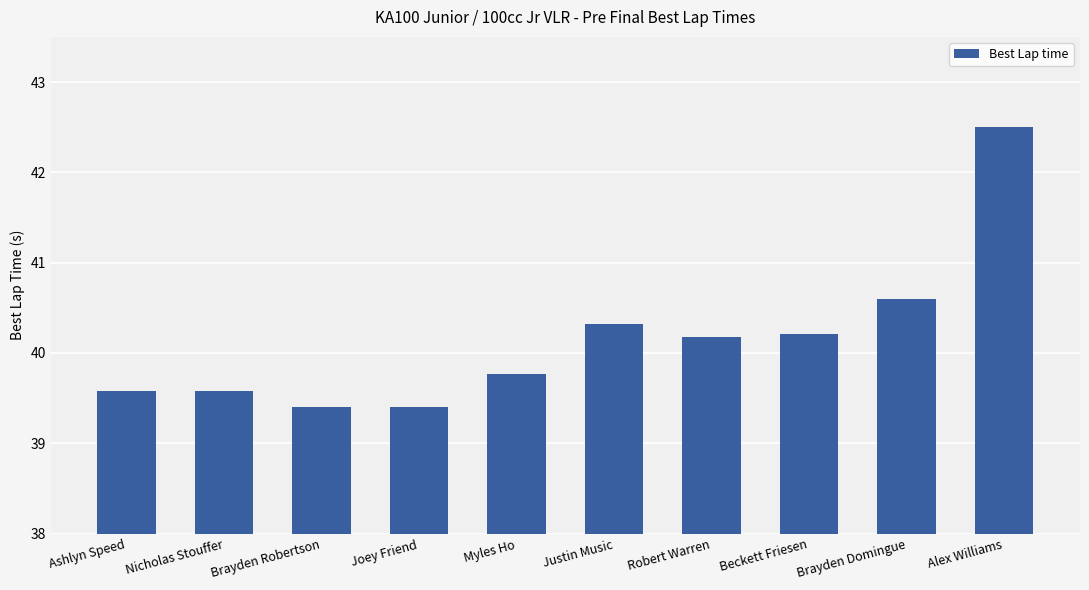

The chart shows a value of 39.4 at Joey Friend. True or false?

True